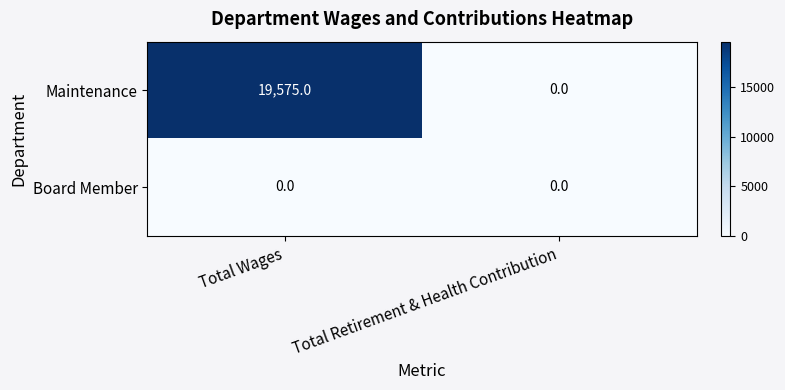

Between Total Wages and Total Retirement & Health Contribution, which series saw the biggest shift?

Maintenance